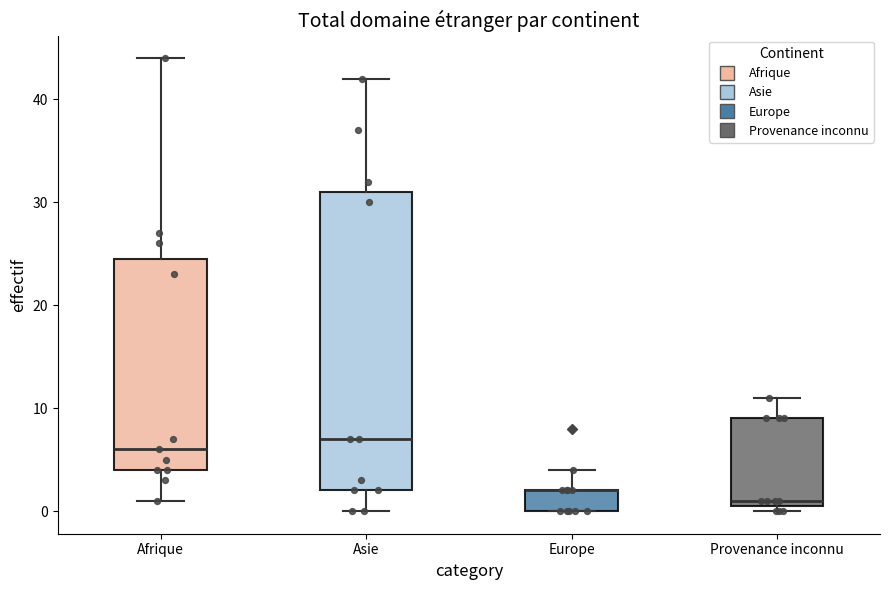

Reading left to right, read every box against the y-axis: the position of its median line, the range the box covers, and the ends of its whiskers. The values are not printed on the chart, so give them approximately, as read against the axis.

Afrique: median 6, box 4 to 25, whiskers 1 to 44
Asie: median 7, box 2 to 31, whiskers 0 to 42
Europe: median 2 (drawn on the box's upper edge), box 0 to 2, whiskers 0 to 4
Provenance inconnu: median 1 (just above the box's lower edge), box 1 to 9, whiskers 0 to 11